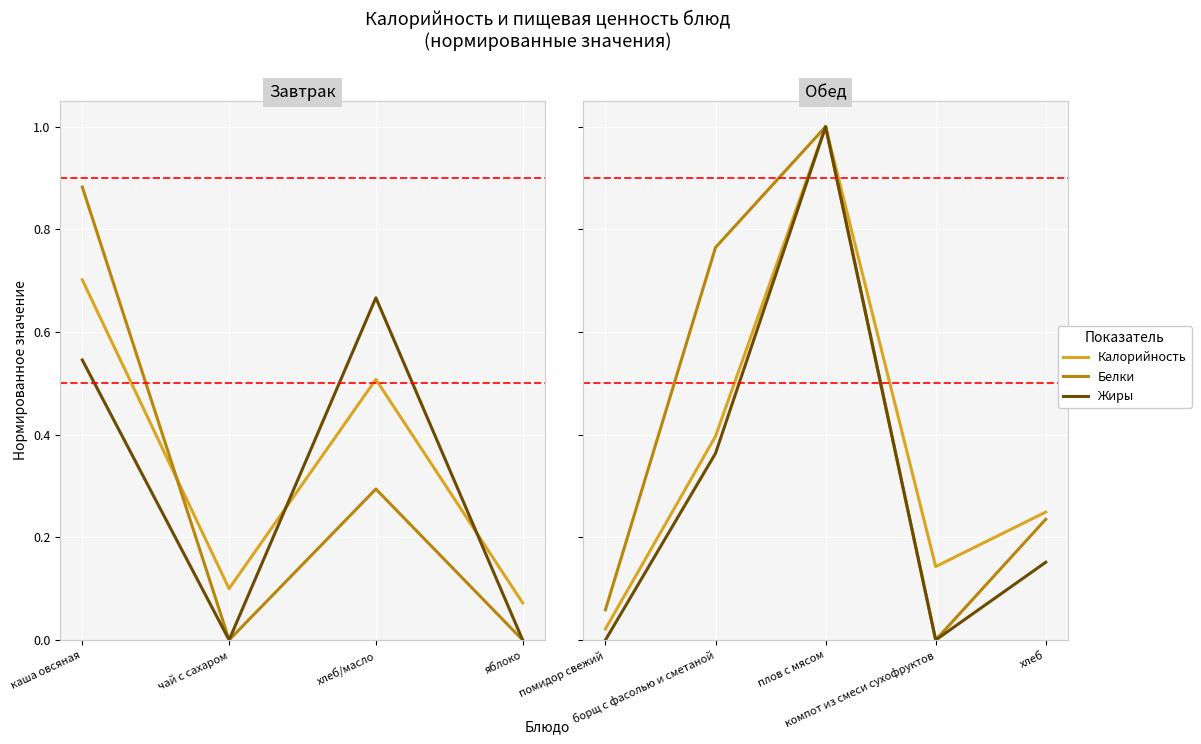

Rank the series by their average value, from lowest to highest.

Жиры, Калорийность, Белки